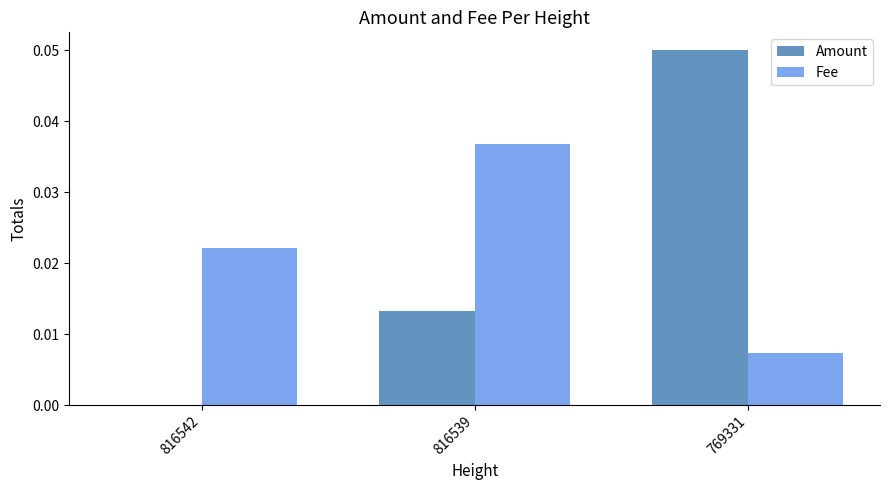

How many groups of bars are there?

3